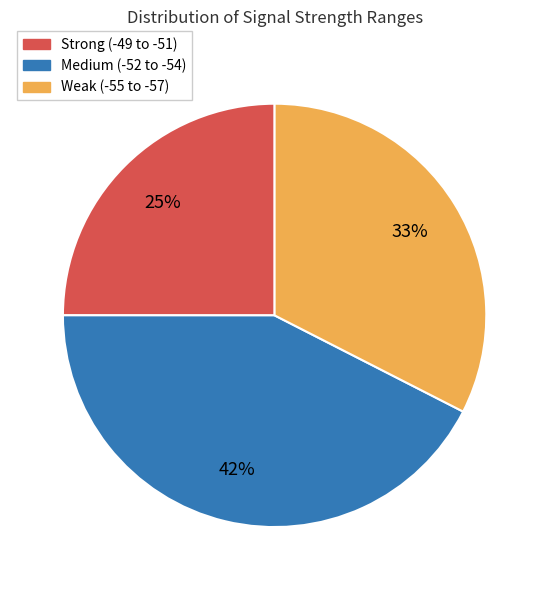

Rank the categories by value from highest to lowest.

Medium (-52 to -54), Weak (-55 to -57), Strong (-49 to -51)